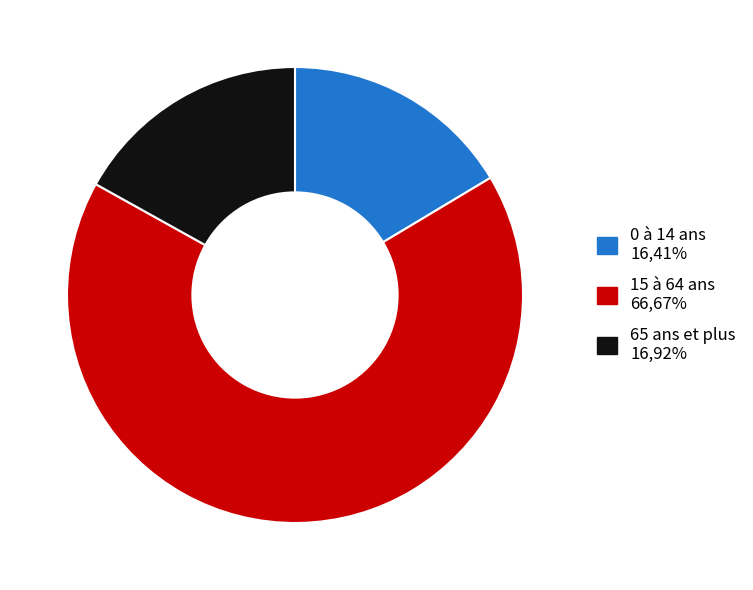

Is the sum of 65 ans et plus and 0 à 14 ans greater than half?

No